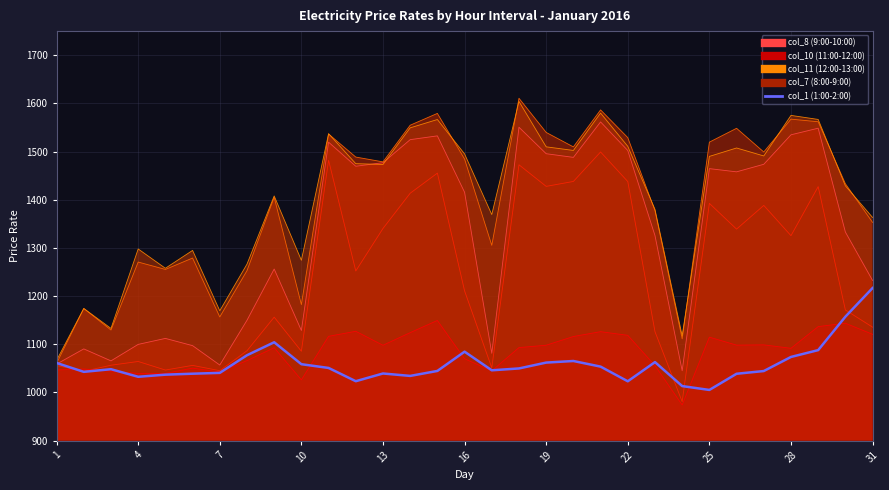

What is the change in value from 10 to 26?

+11.9